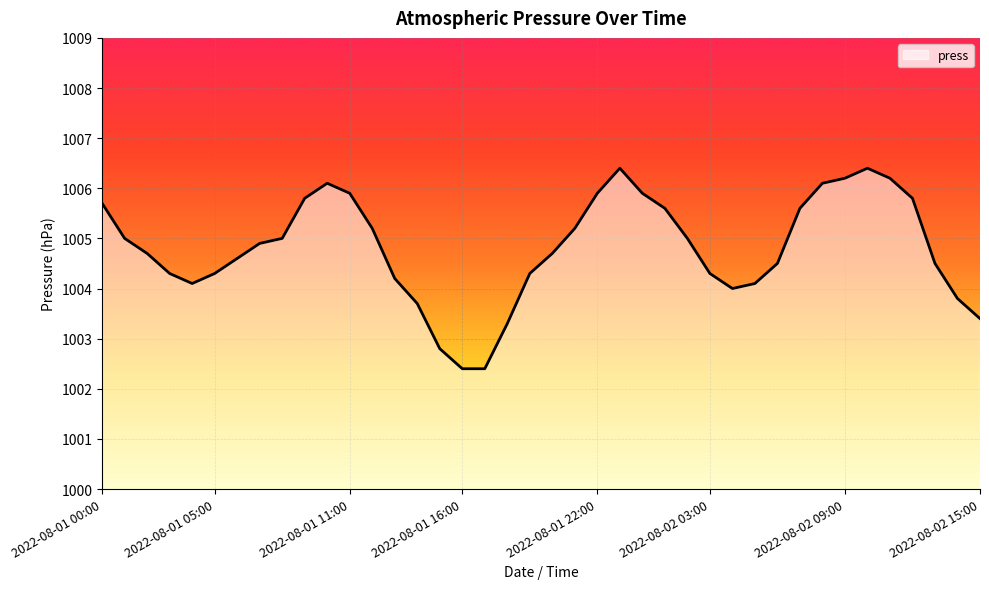

What is the difference between the maximum and minimum values?

4.0